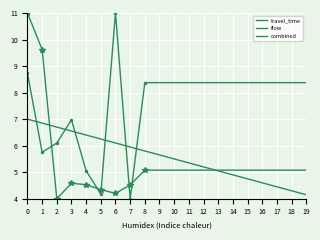

At which category does flow reach its first local valley?

1